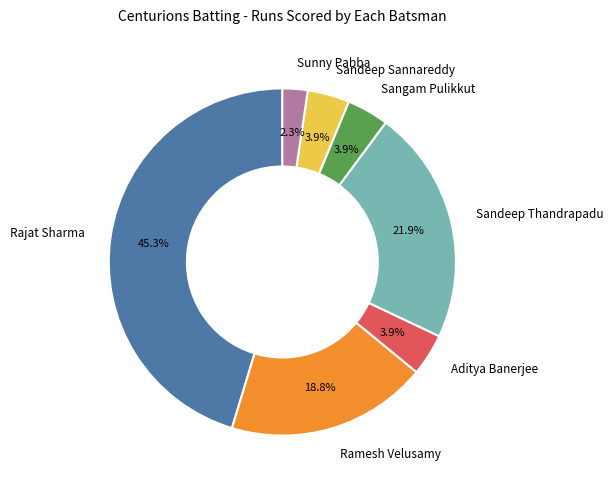

Is it true that Ramesh Velusamy is 19% of the pie?

True